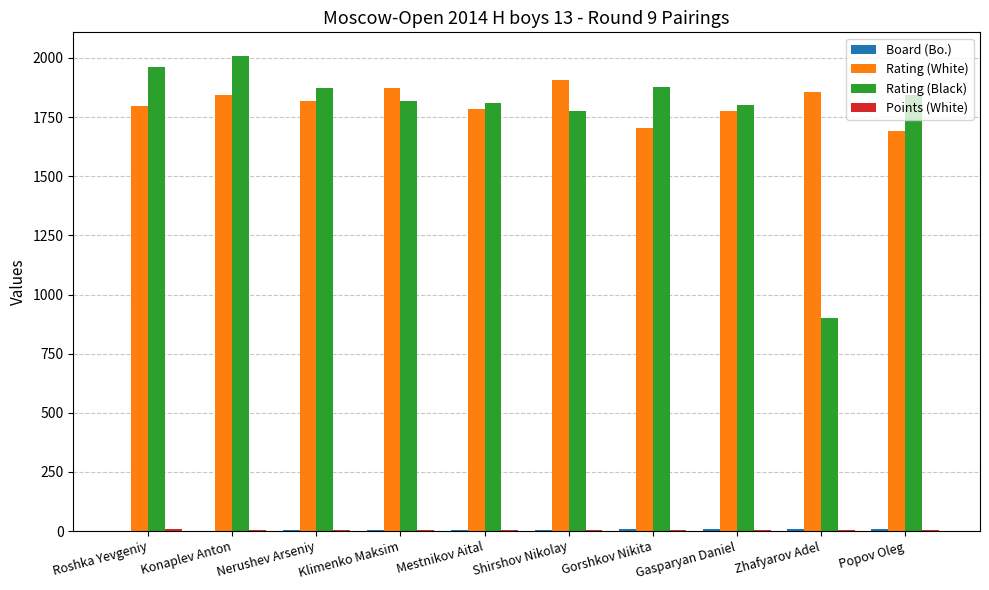

What is the maximum value shown in the chart?

2008